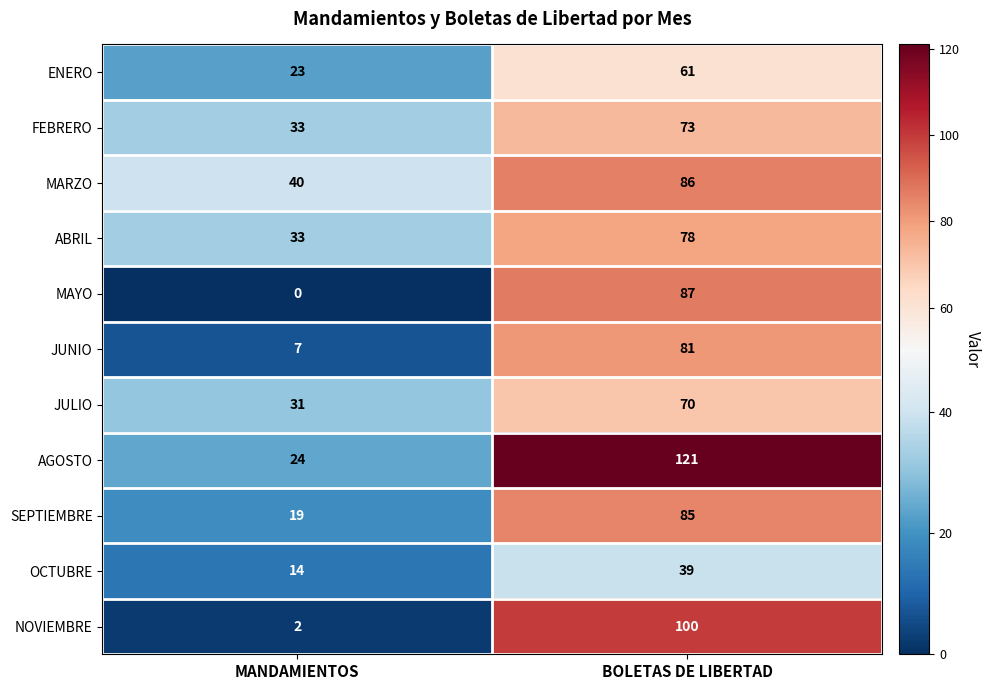

Is it true that ENERO equals 38 at MANDAMIENTOS?

False